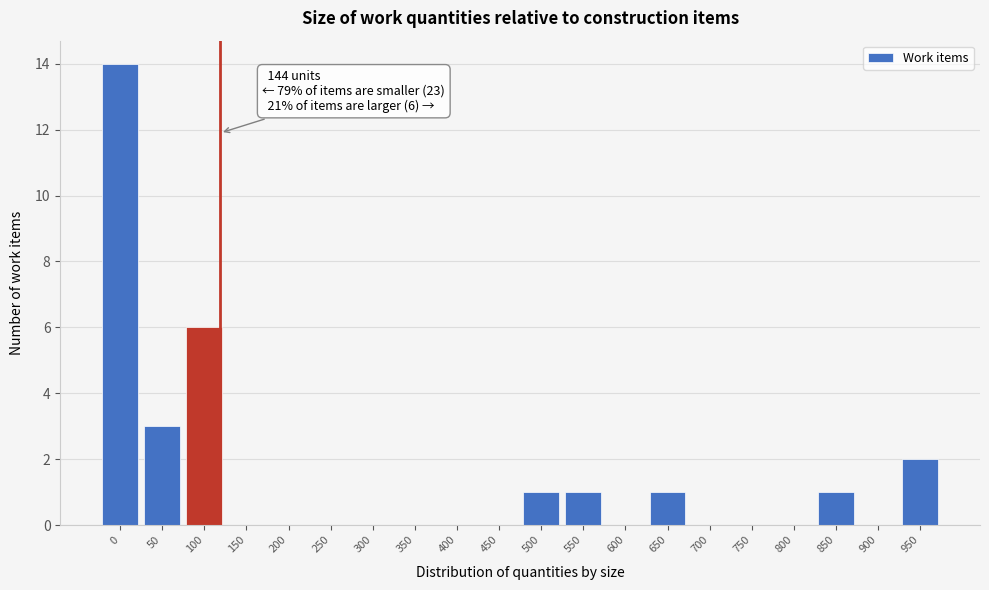

Reading right to left, transcribe all the data shown in this chart.

950=2	900=0	850=1	800=0	750=0	700=0	650=1	600=0	550=1	500=1	450=0	400=0	350=0	300=0	250=0	200=0	150=0	100=6	50=3	0=14